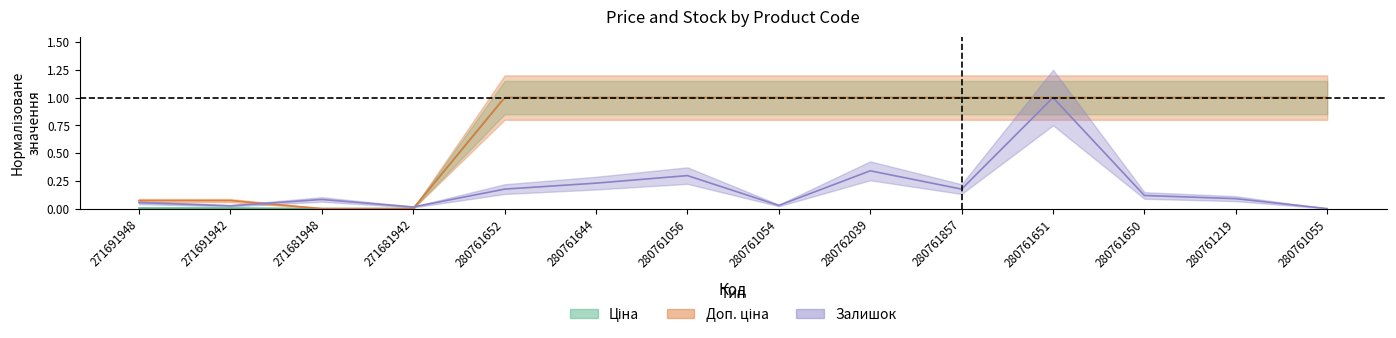

What is the total value across all series at 280762039?

2.3